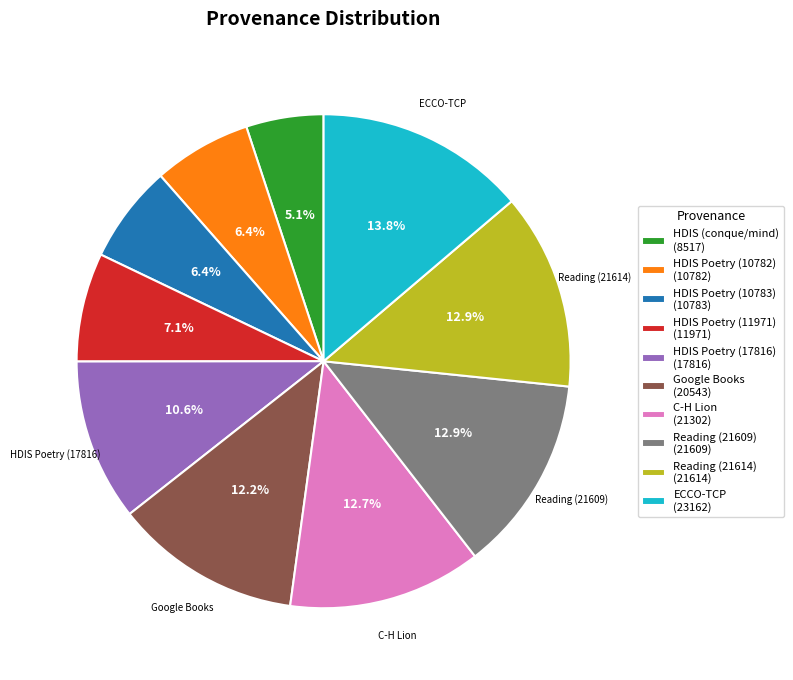

Does any single category account for the majority?

No